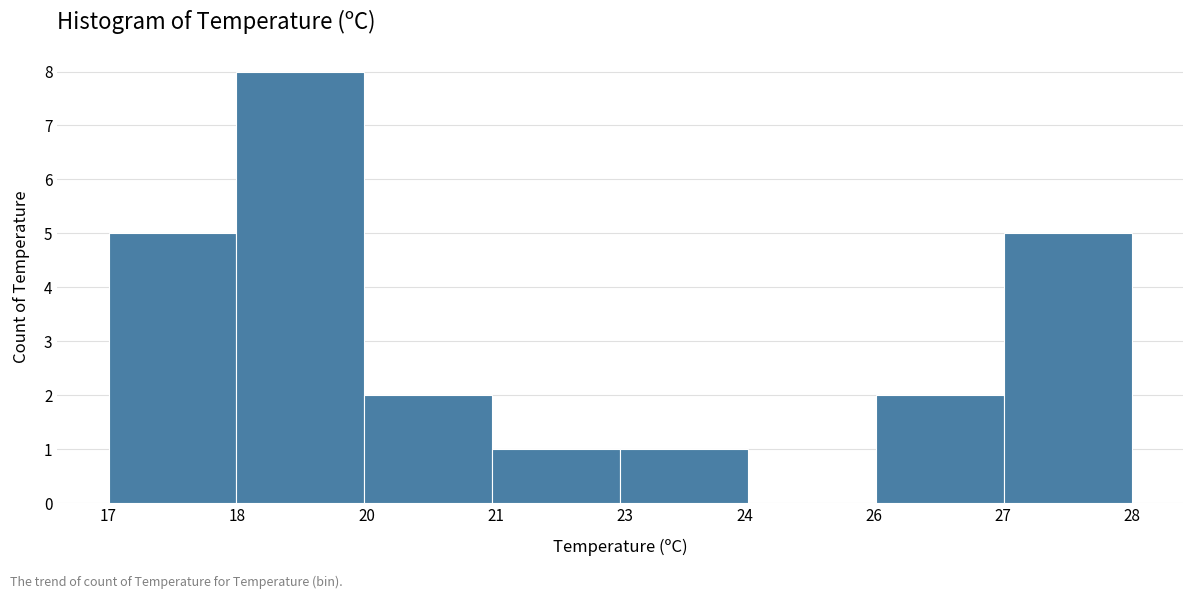

Reading right to left, list all the values displayed in this chart.

28=5	27=2	26=0	23=1	21=1	20=2	18=8	17=5